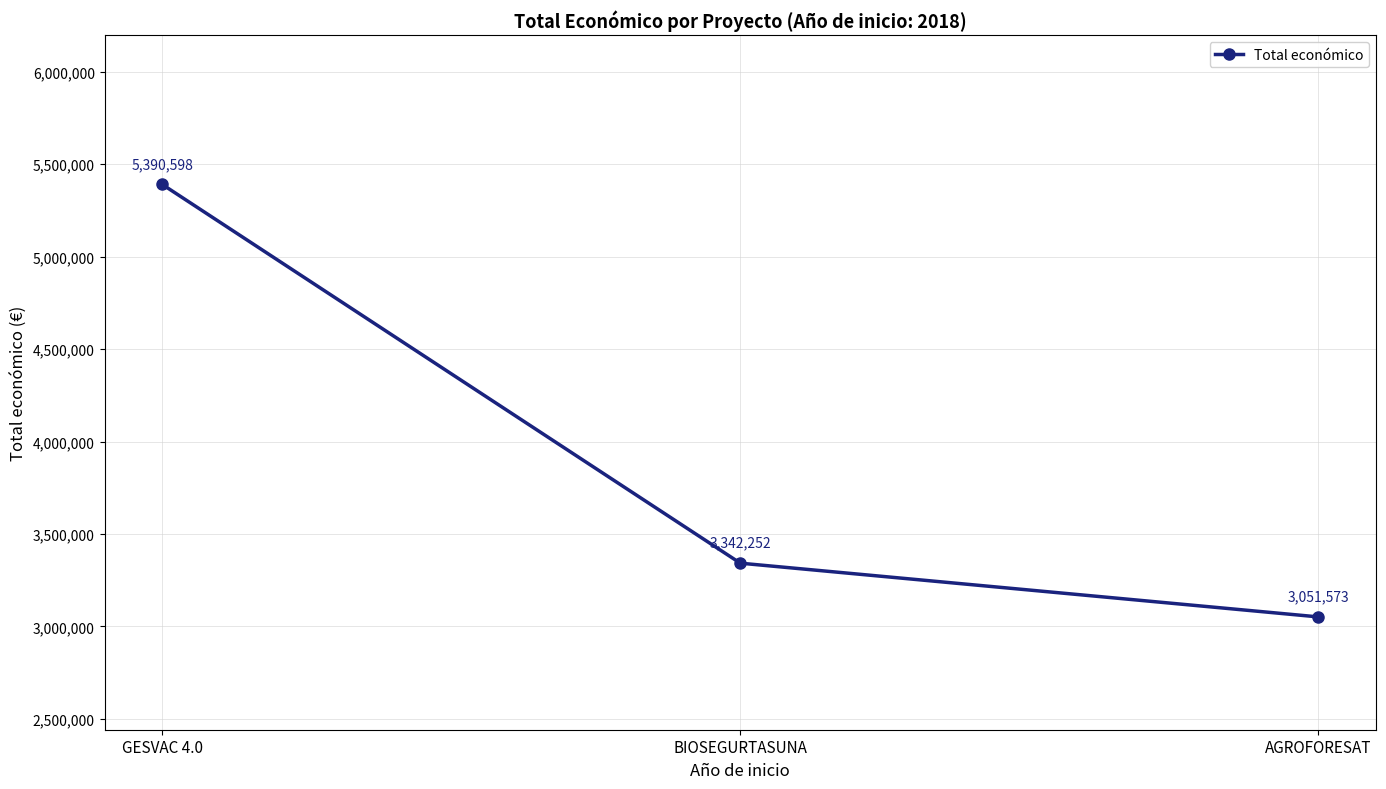

What position from the left is AGROFORESAT?

3